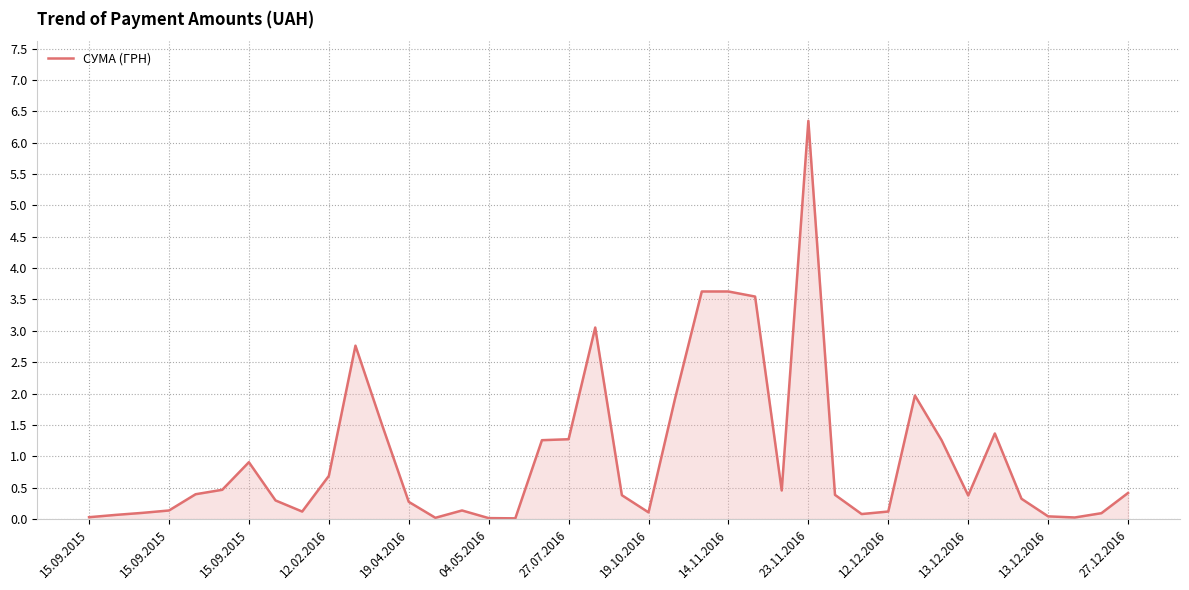

What is the greatest value displayed?

6.3